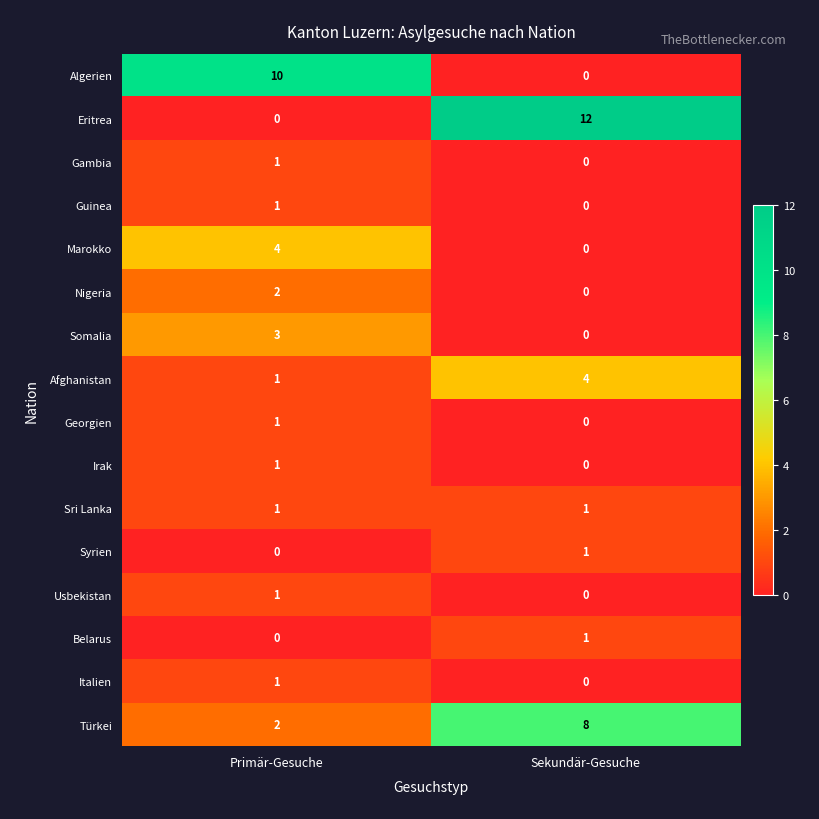

What is the total value across all series at Primär-Gesuche?

29